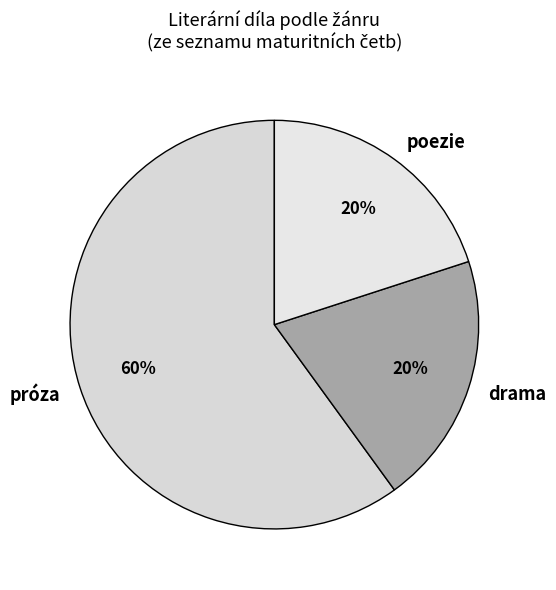

To the nearest percent, what is the difference between the largest and smallest slice percentages?

40%